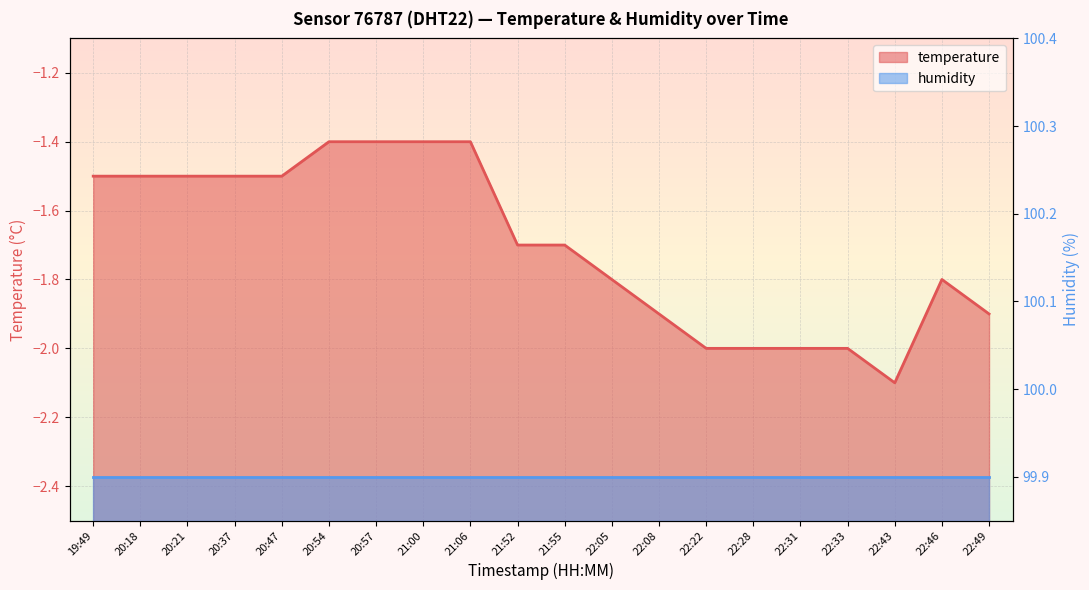

The value at 22:05 is -2.5. True or false?

False